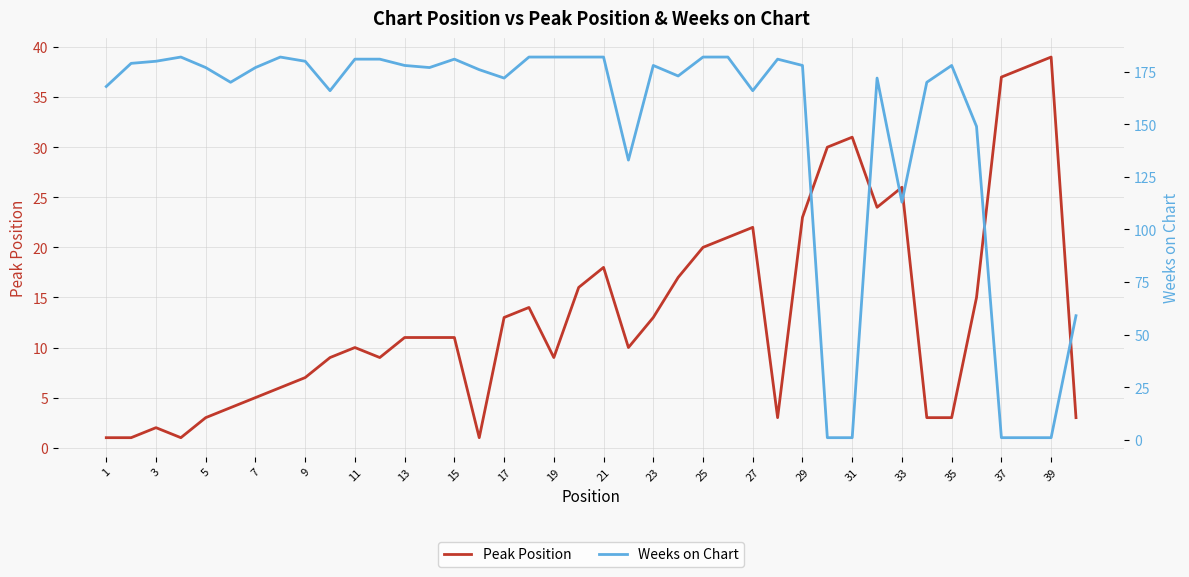

Which series has the widest spread of values?

Weeks on Chart